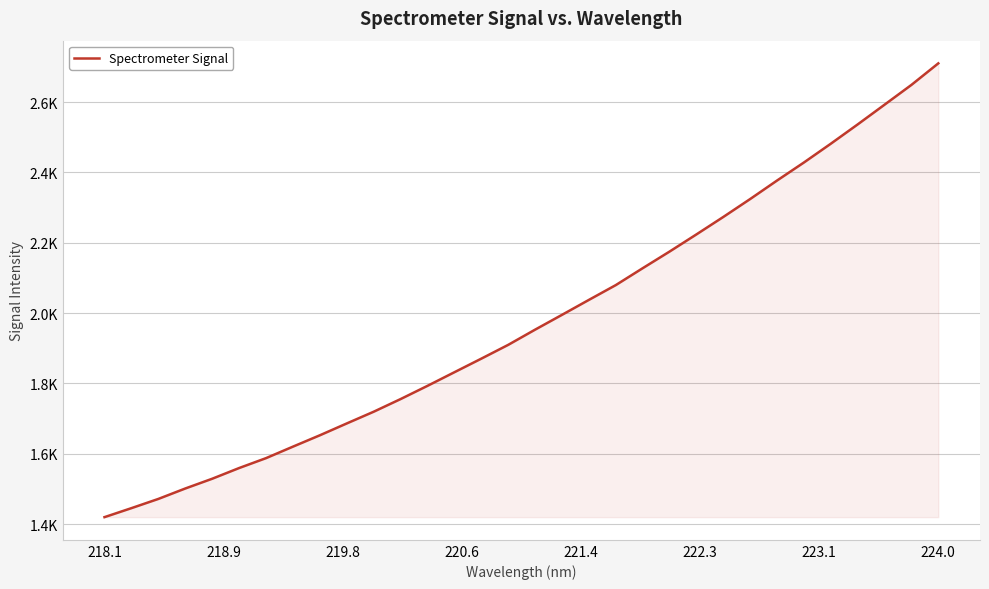

Is this an area chart (filled region under the line)?

Yes